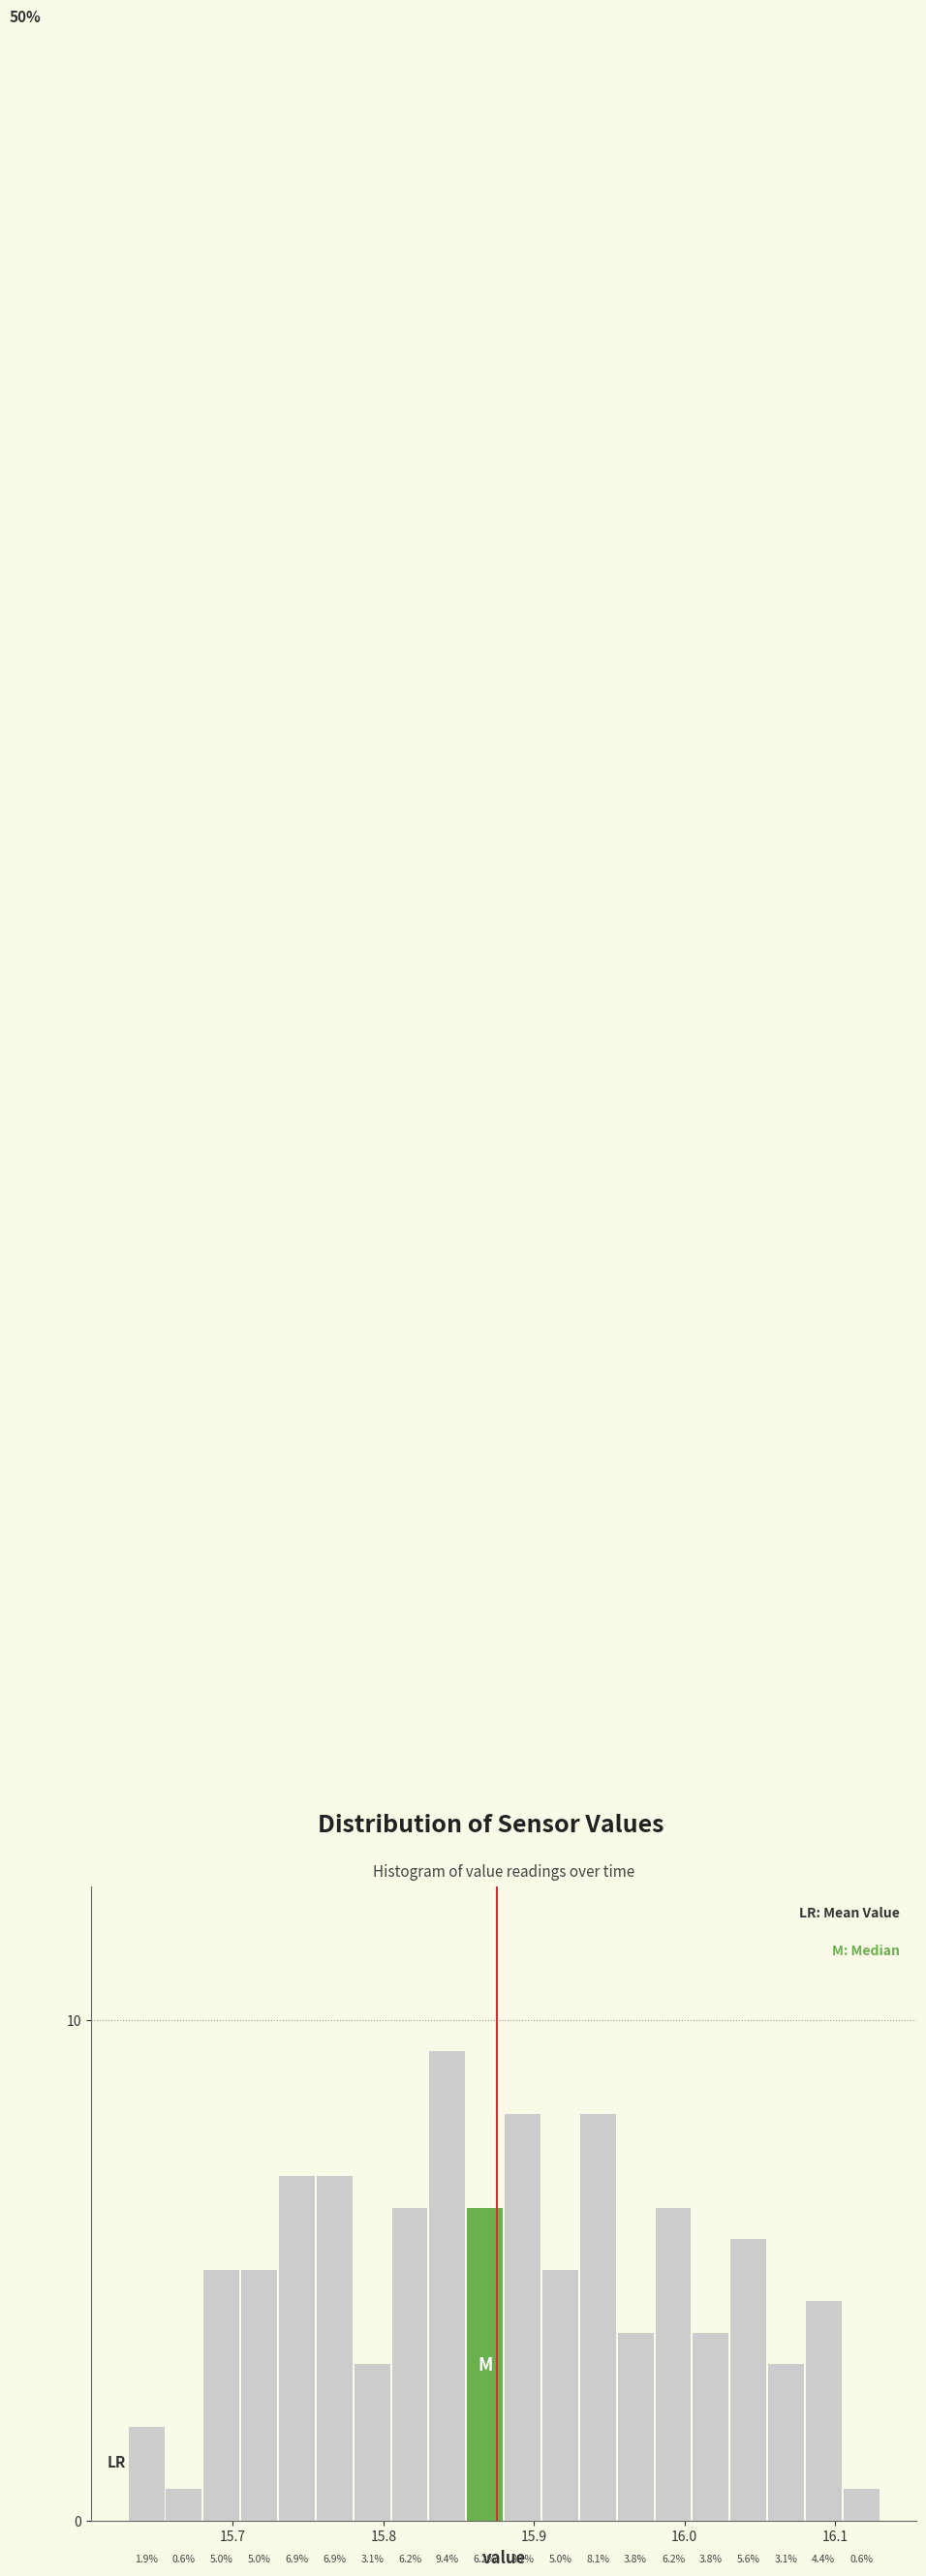

Around what value on the x-axis is the tallest bar? Give the approximate position of its centre, as read against the axis.

15.84